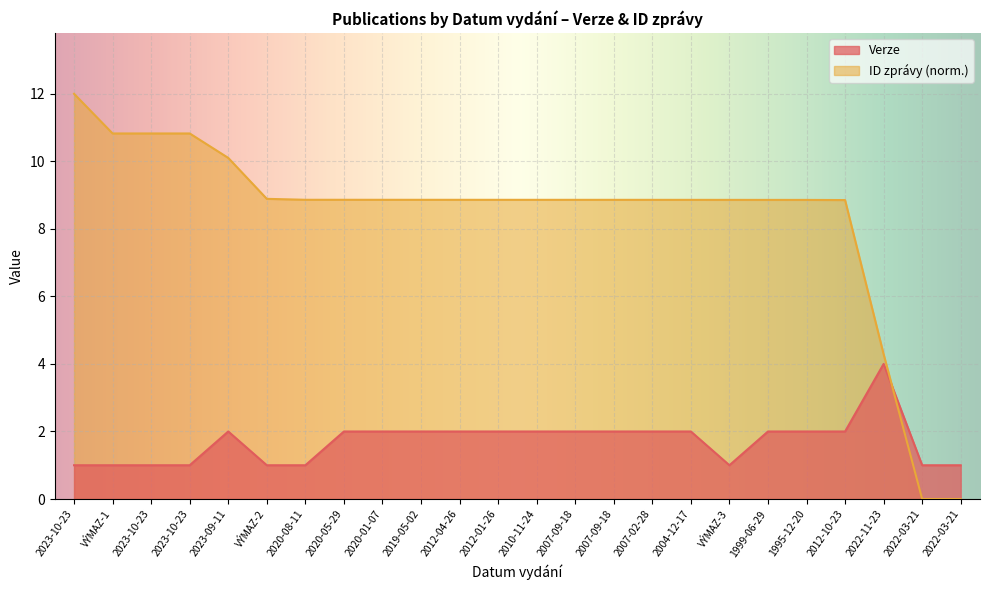

Does the chart display data point markers on the line(s)?

No